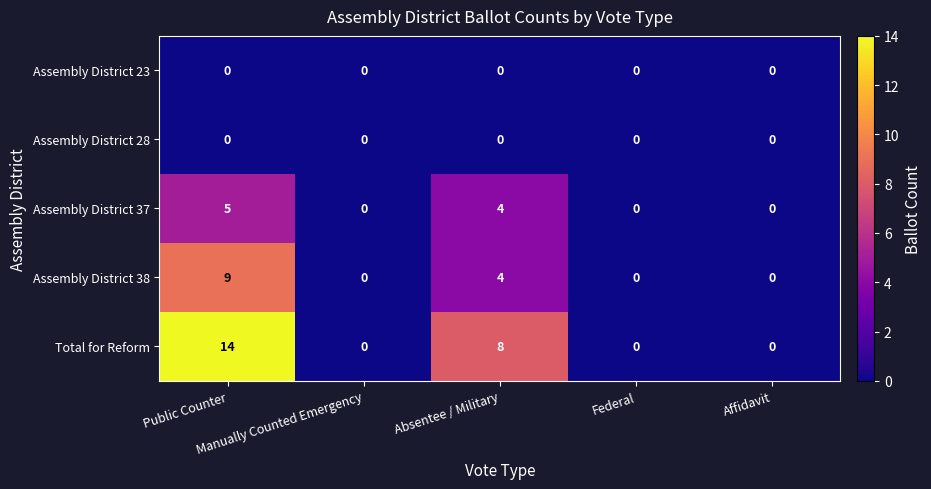

What is the average value of the Assembly District 38 series?

3